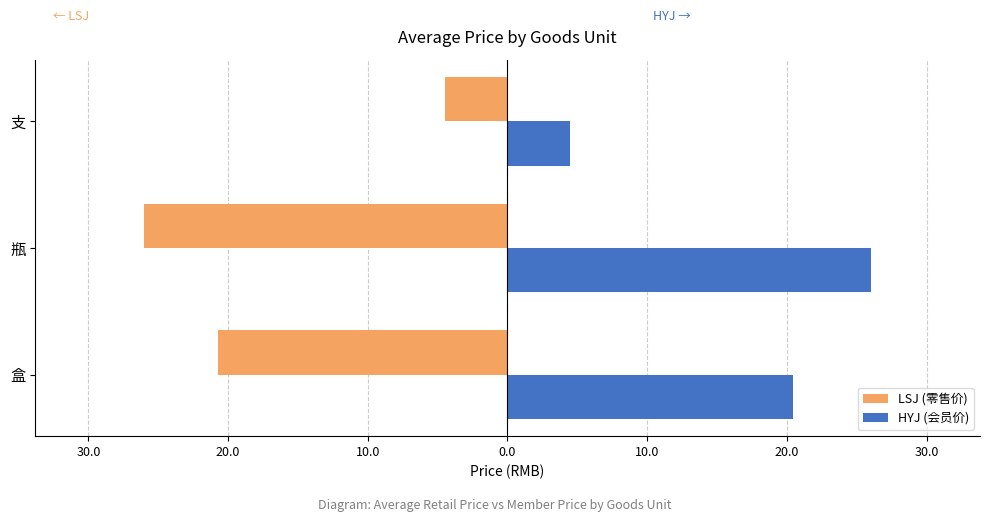

Does the chart contain any negative values?

Yes